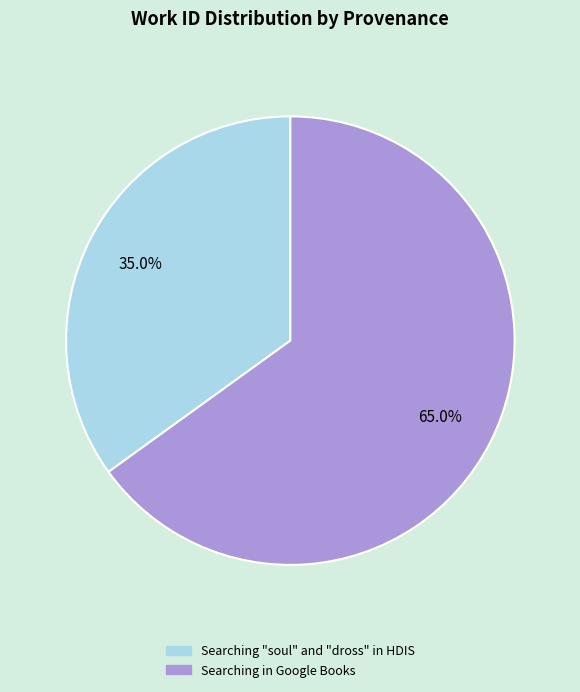

What is the ratio of the value at Searching in Google Books to the value at Searching "soul" and "dross" in HDIS?

1.9